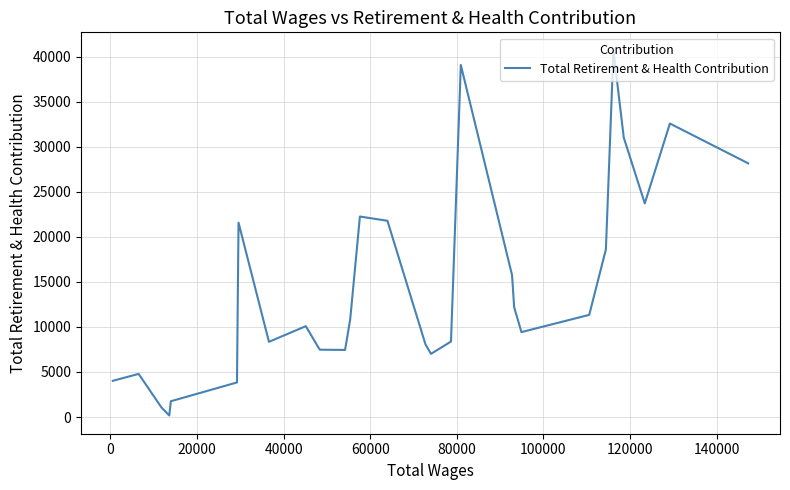

What is the difference between the second highest and second lowest values?

38027